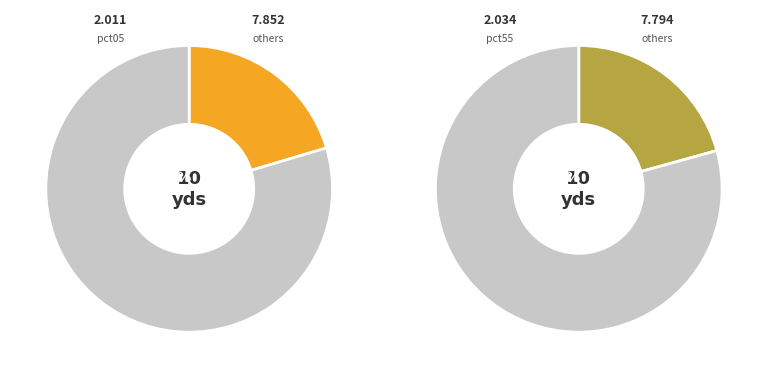

Is pct85 the majority of the pie?

No